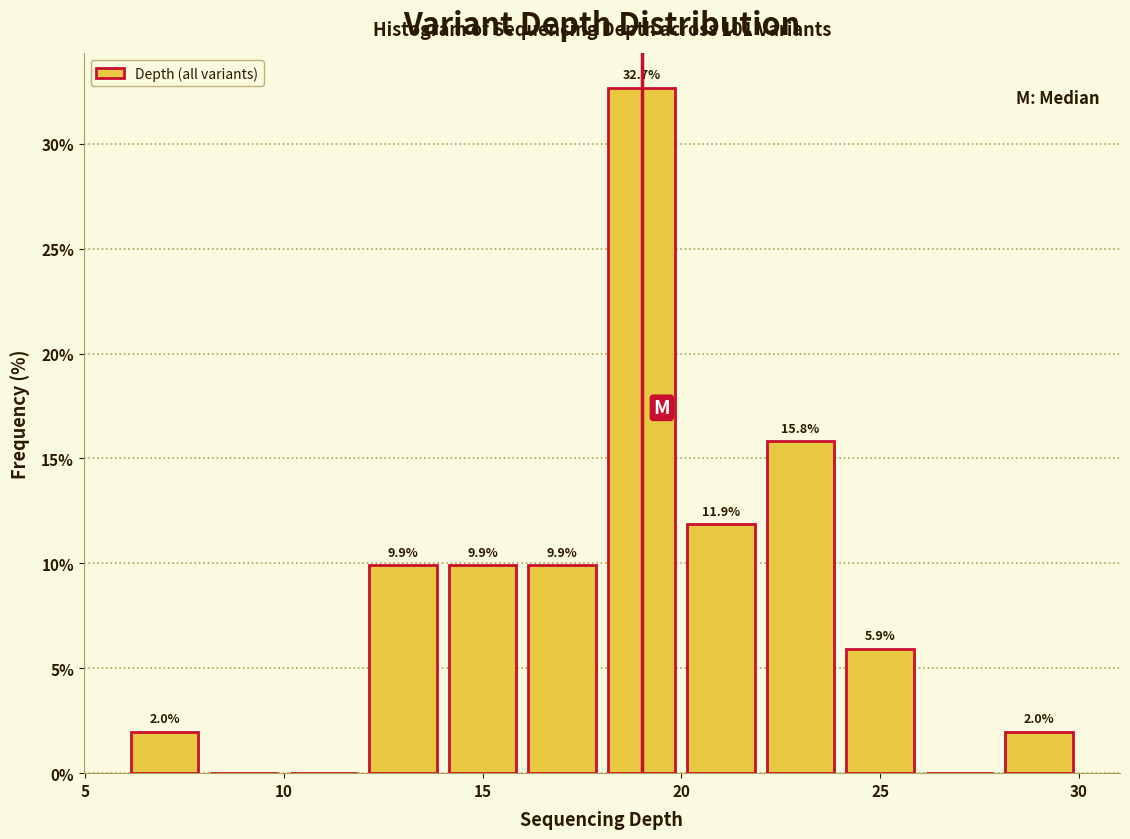

Which range on the x-axis has the tallest bar?

18 to 20